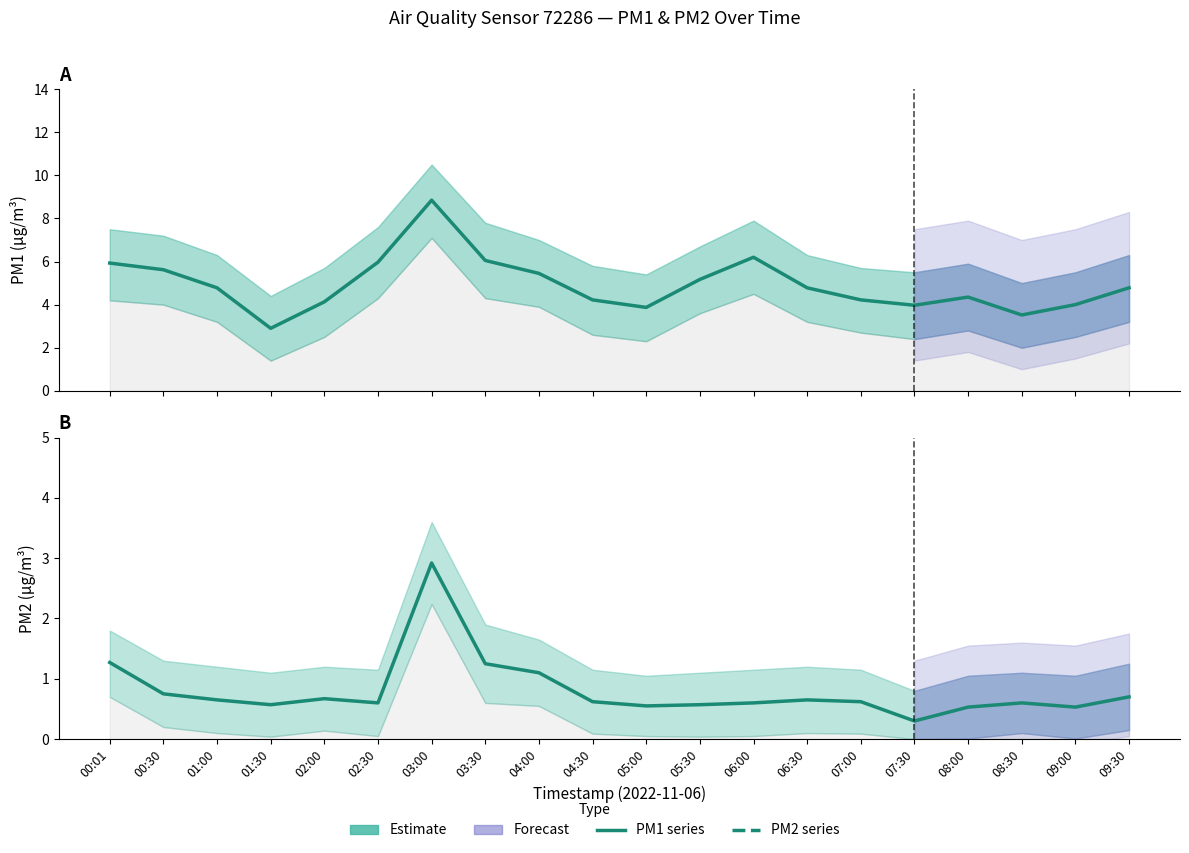

Rank the categories by P1 (PM10 estimate) value from highest to lowest.

03:00, 06:00, 03:30, 02:30, 00:01, 00:30, 04:00, 05:30, 01:00, 06:30, 09:30, 08:00, 04:30, 07:00, 02:00, 09:00, 07:30, 05:00, 08:30, 01:30